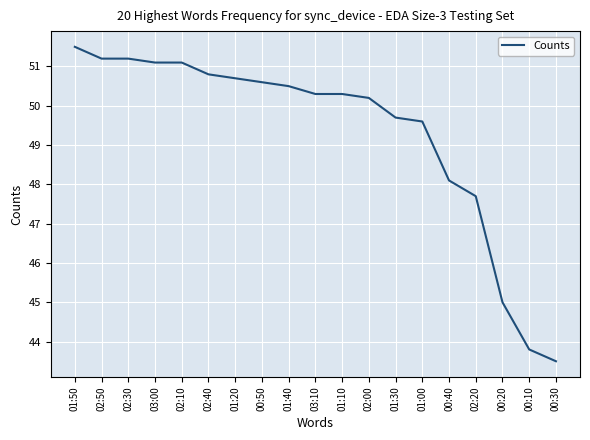

Count the number of data series in this chart.

1